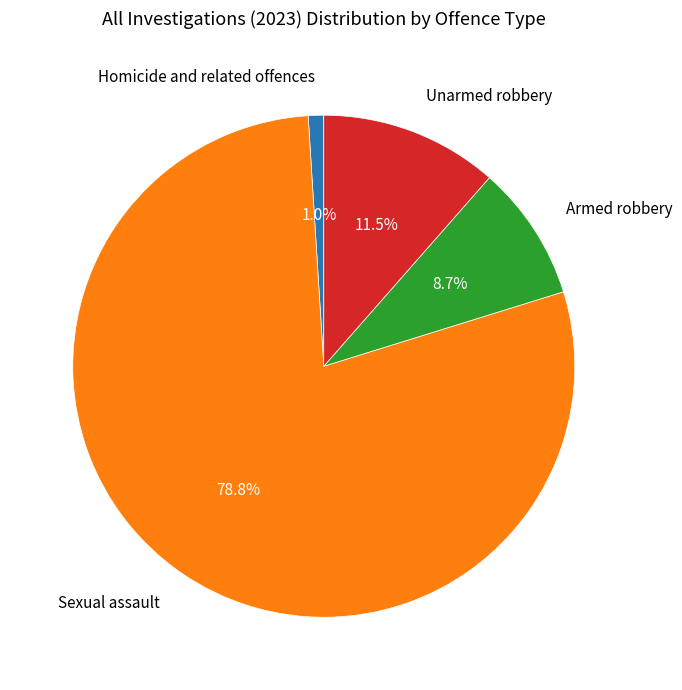

True or false: Unarmed robbery accounts for 6% of the total.

False